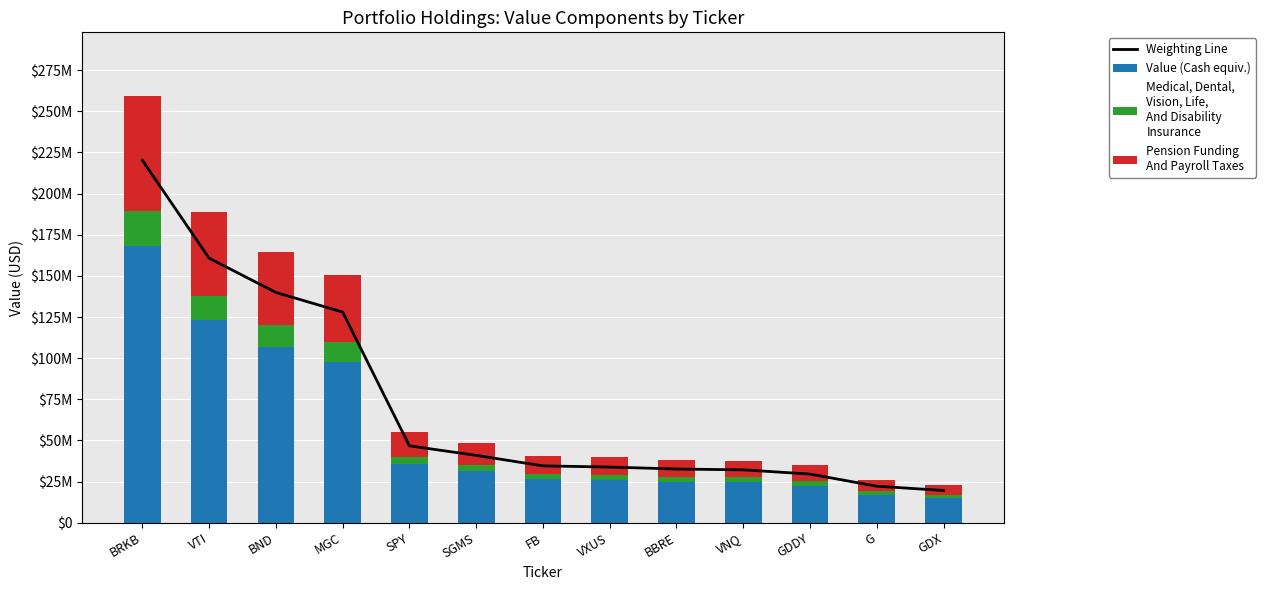

List the labels in order of Value (Cash equiv.) value, smallest first.

GDX, G, GDDY, VNQ, BBRE, VXUS, FB, SGMS, SPY, MGC, BND, VTI, BRKB